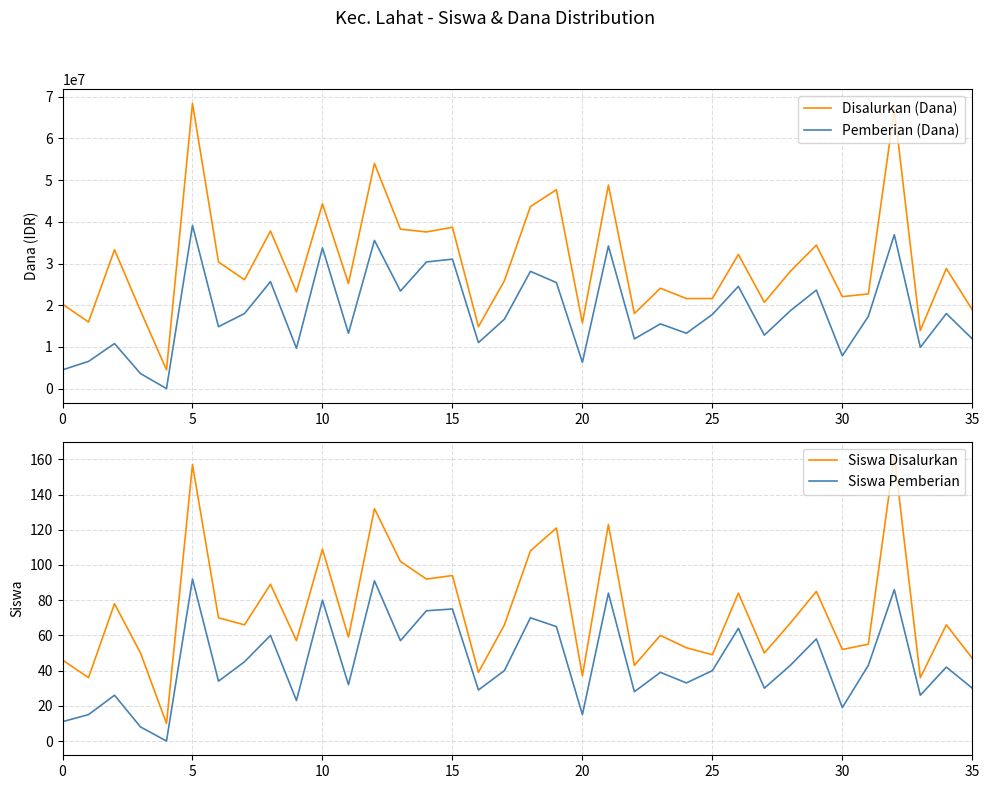

True or false: Siswa Pemberian and Siswa Disalurkan intersect in this chart.

False